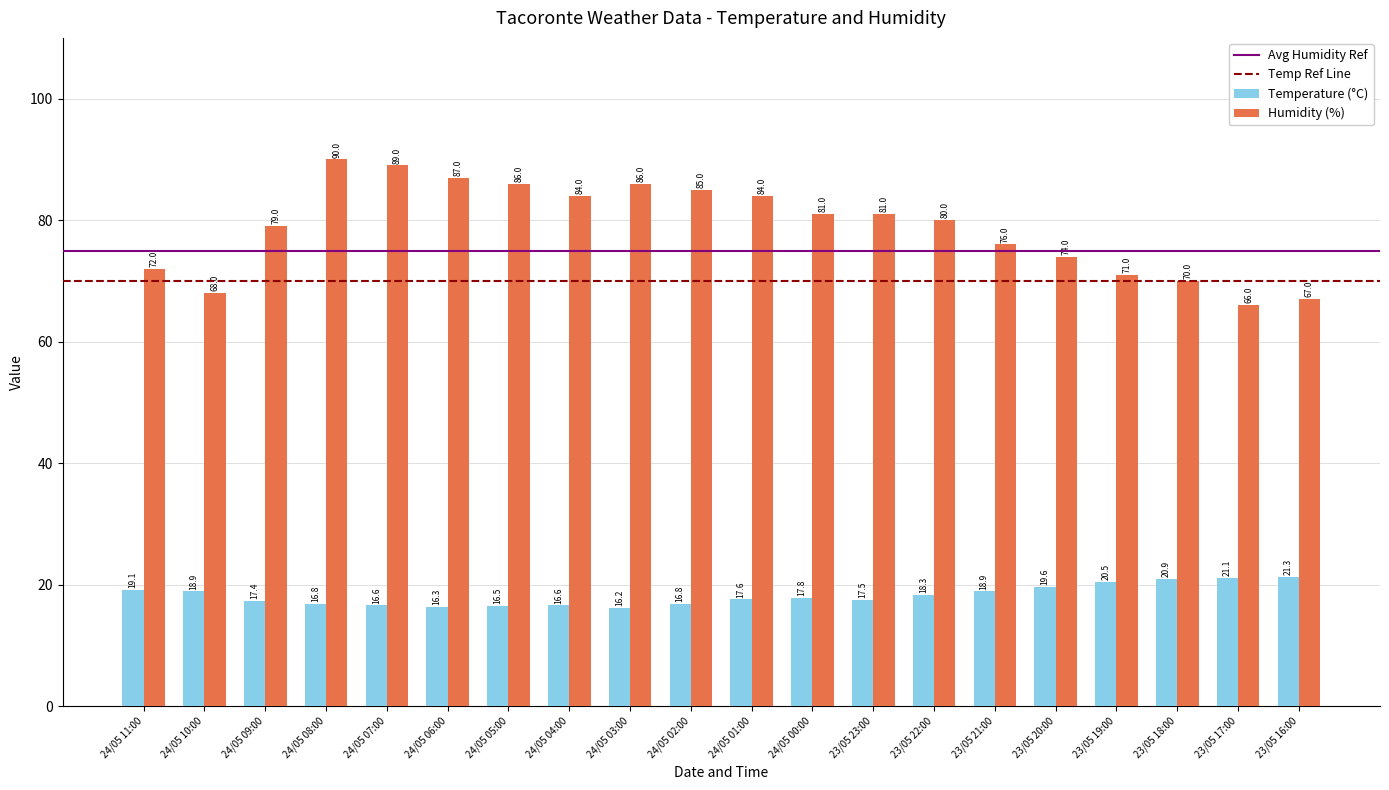

Read the Humidity (%) value at 24/05 09:00.

79.0